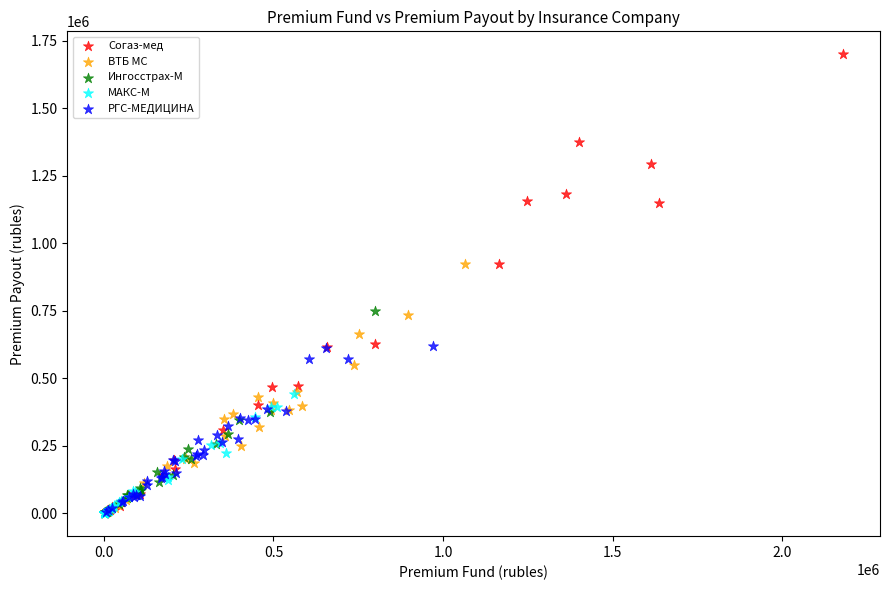

What are all the series names shown in the legend?

Согаз-мед, ВТБ МС, Ингосстрах-М, МАКС-М, РГС-МЕДИЦИНА